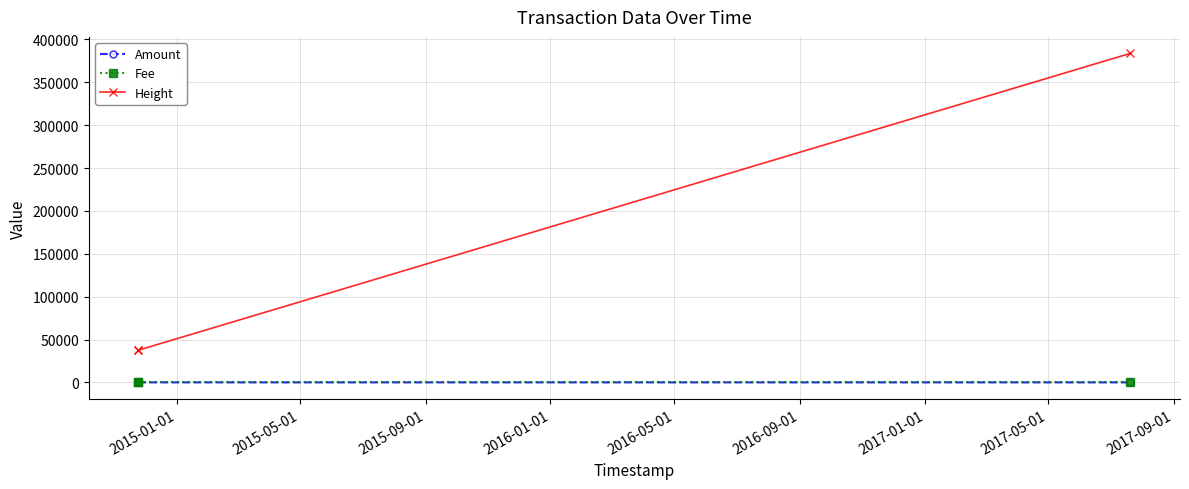

Which series has the largest total across all categories?

Height